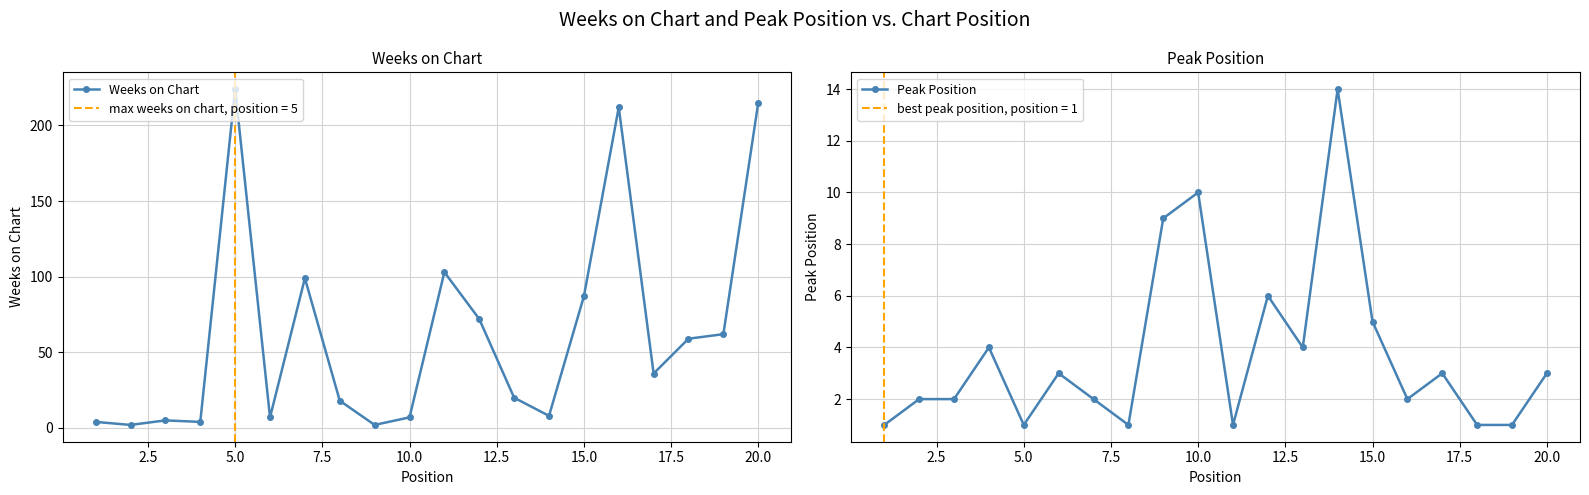

In Weeks on Chart, how many points are lower than both neighbors (excluding endpoints)?

6